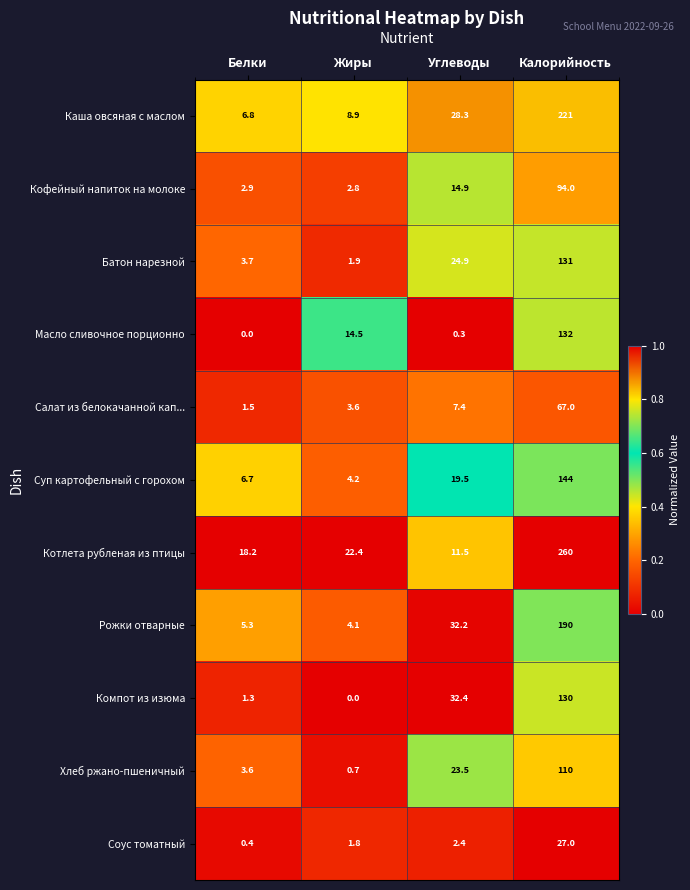

What is the difference between the highest and lowest values at Белки?

18.2